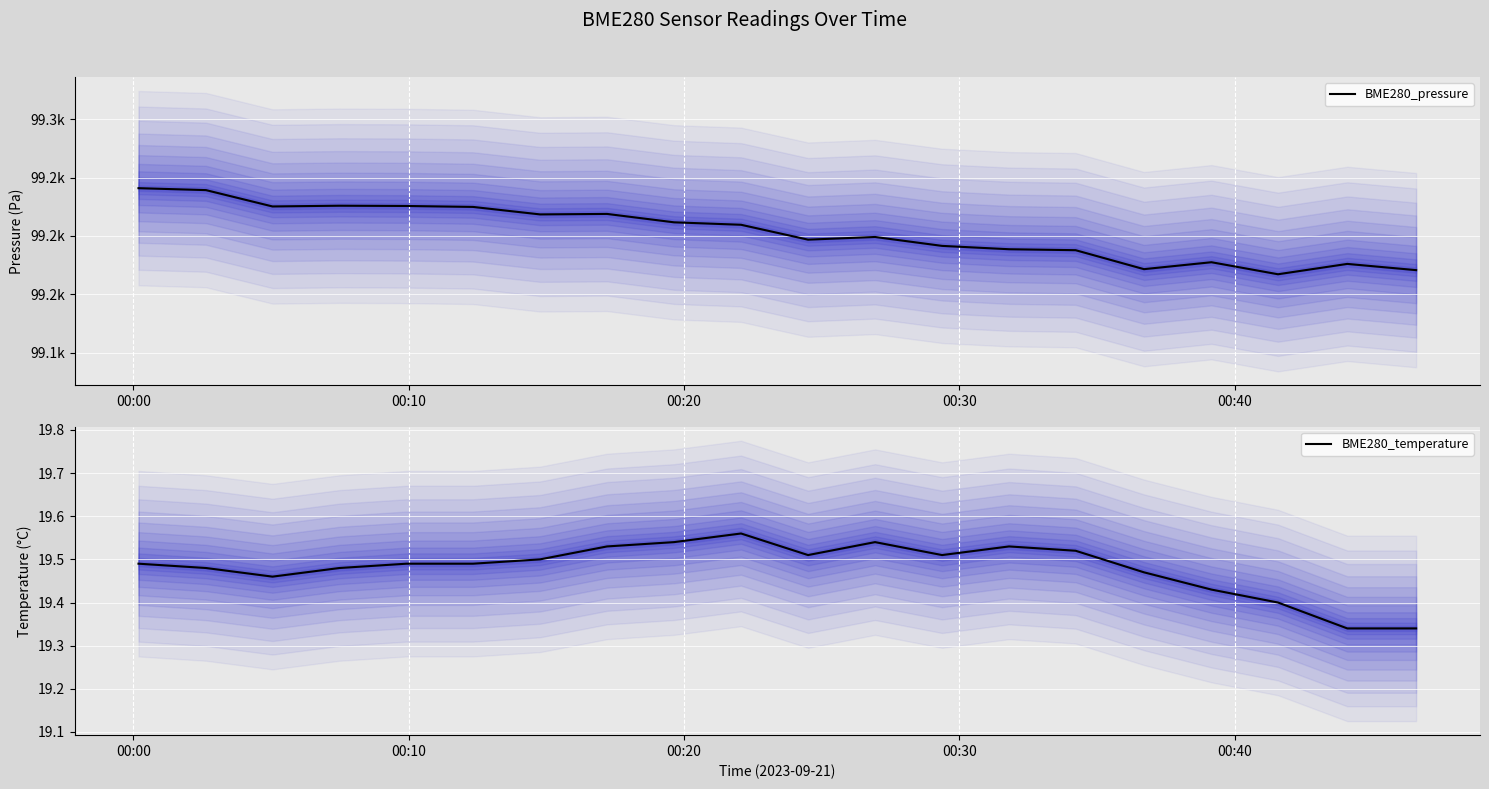

What is the minimum value shown in the chart?

19.3